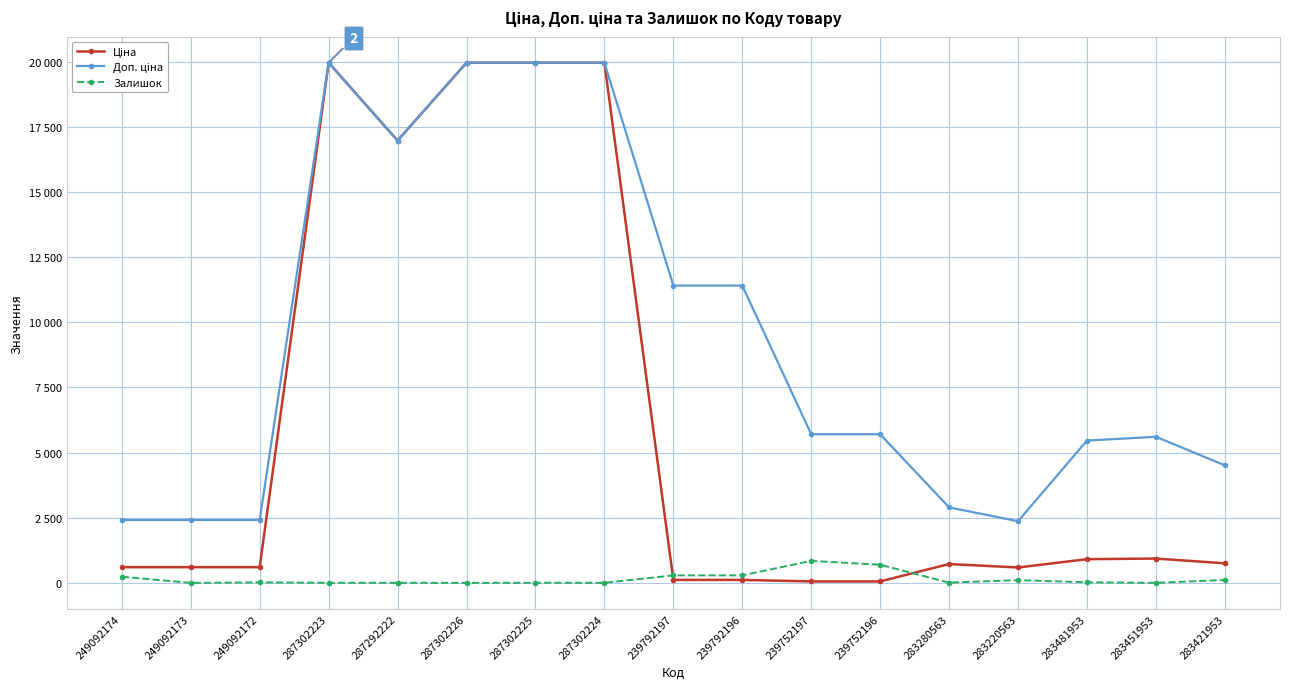

How many interior local peaks does the Залишок series have?

4